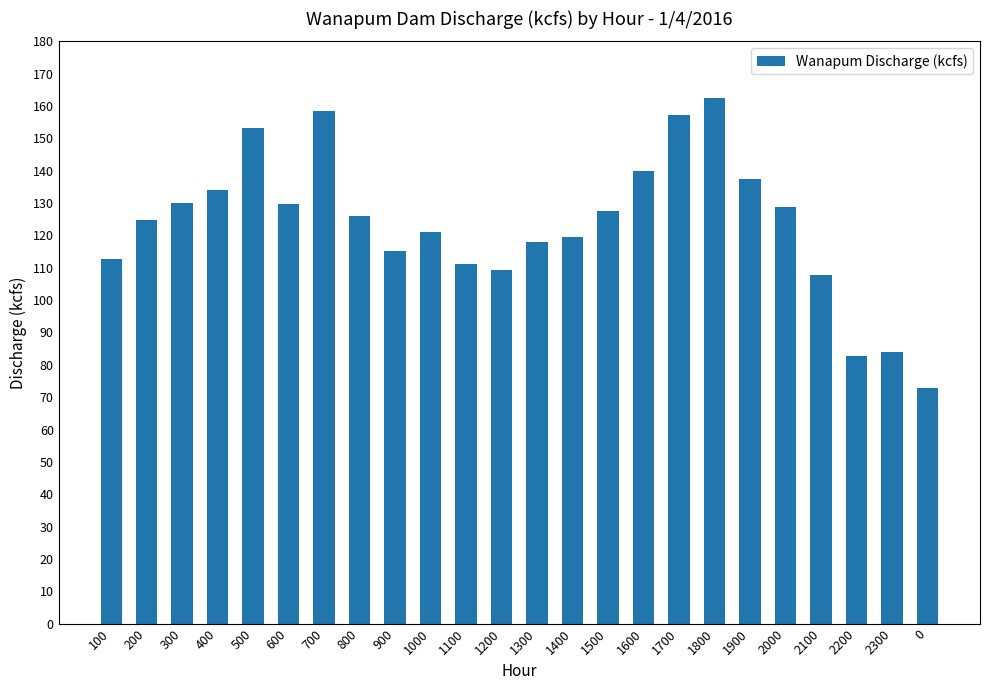

What is the change in value from 1500 to 1900?

+9.7